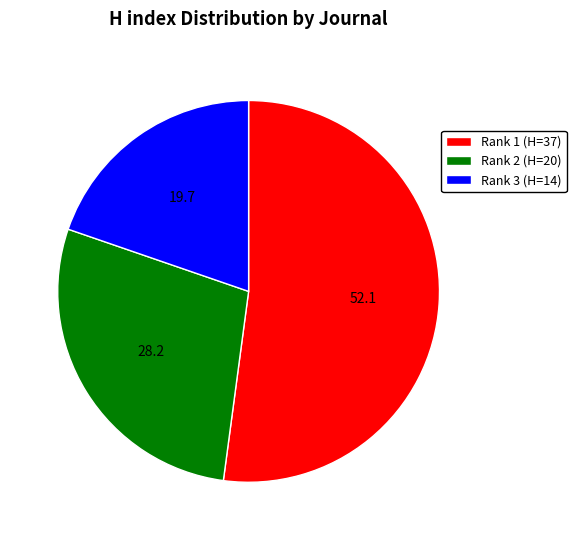

What is the largest slice in the pie chart?

Rank 1 (H=37)